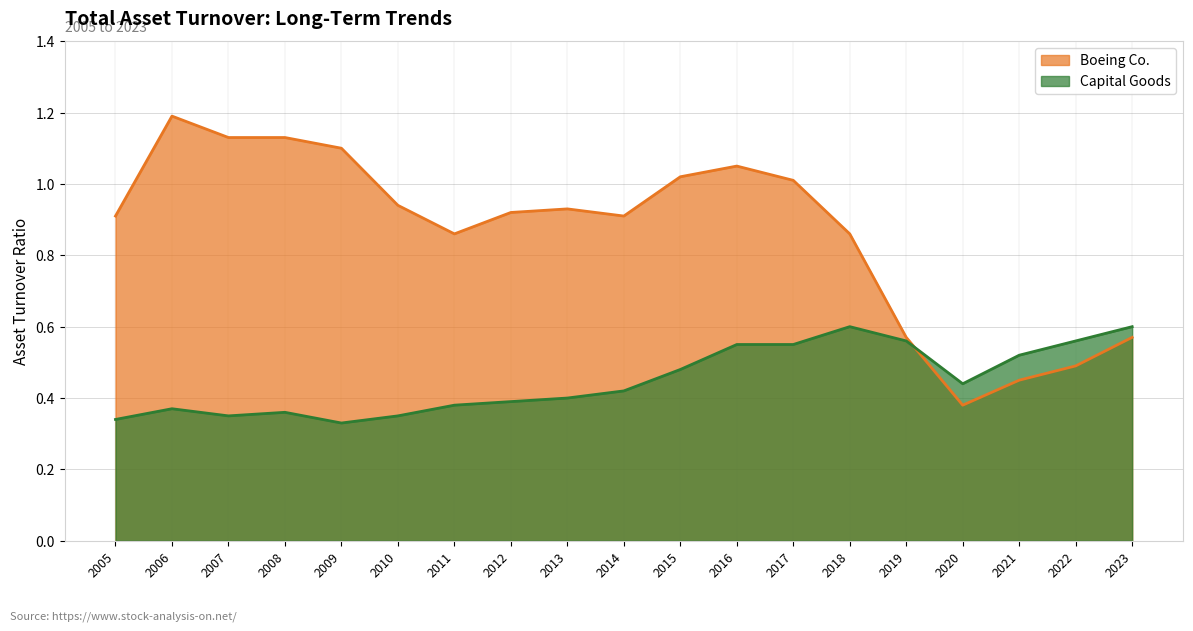

How many interior local peaks does the Boeing Co. series have?

3